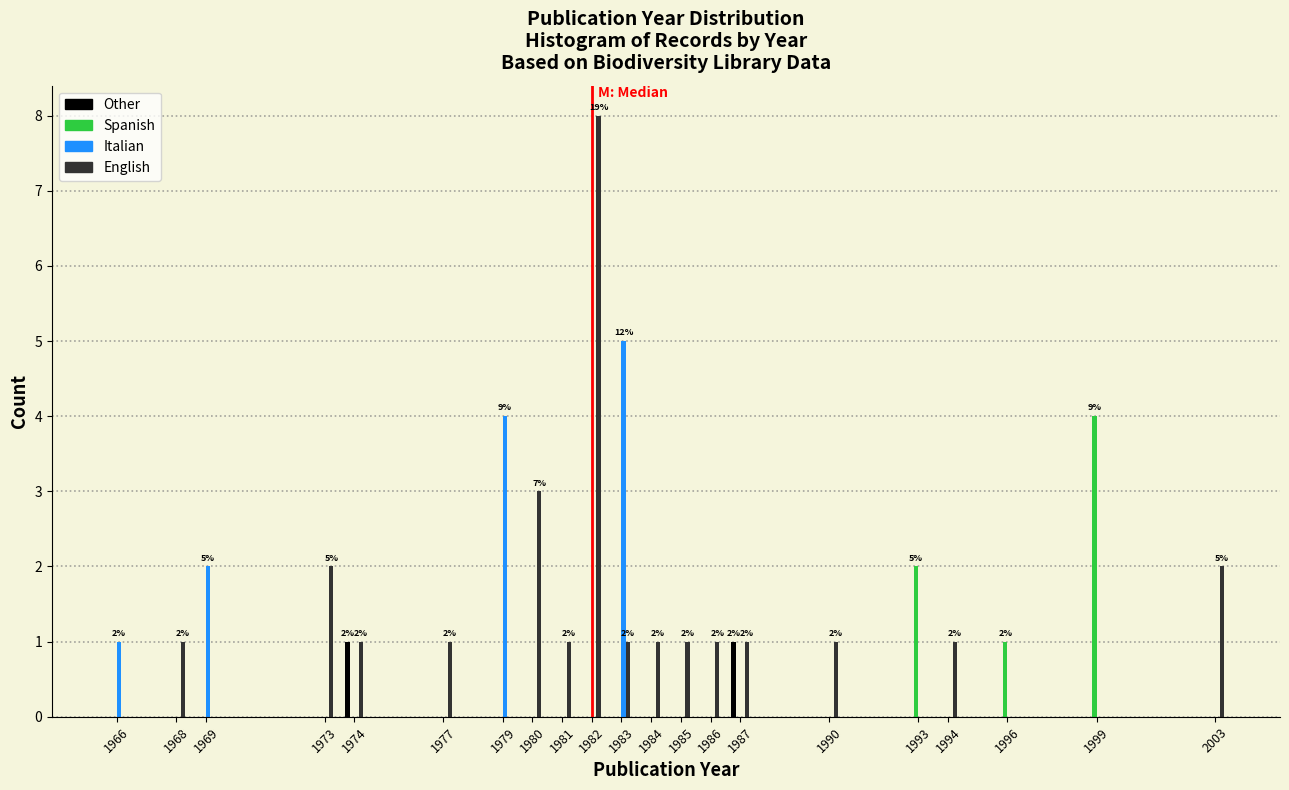

Is it true that English equals 1 at 1980?

False